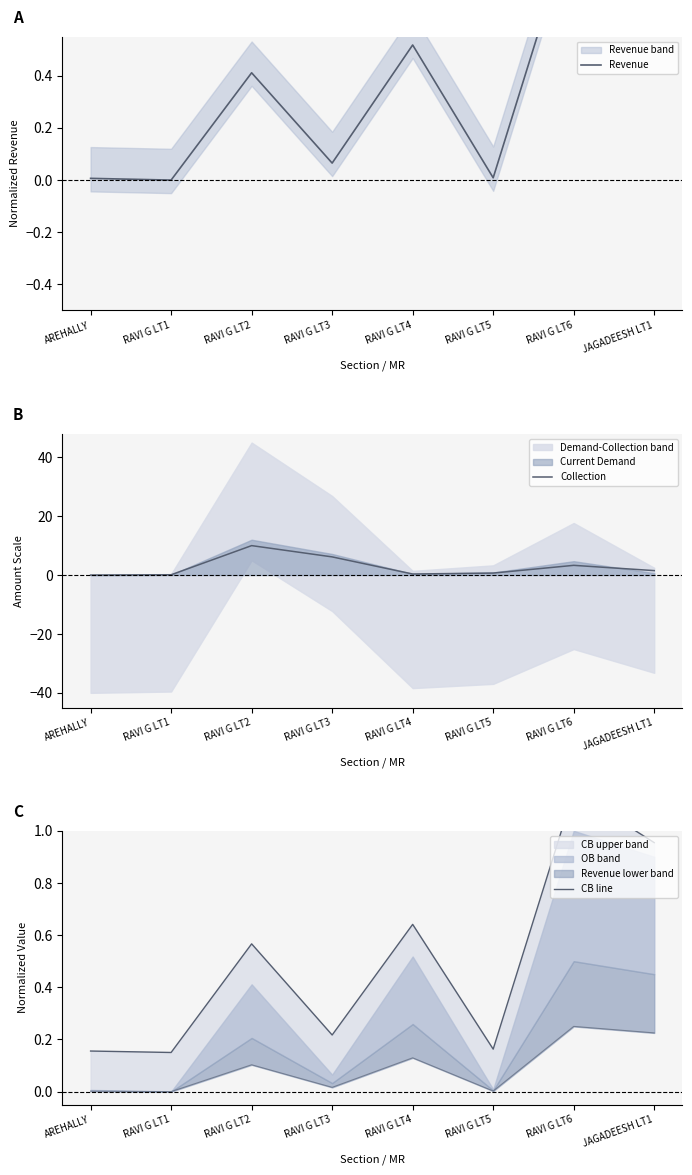

What is the value of the Revenue point at the 5th from the left?

0.5